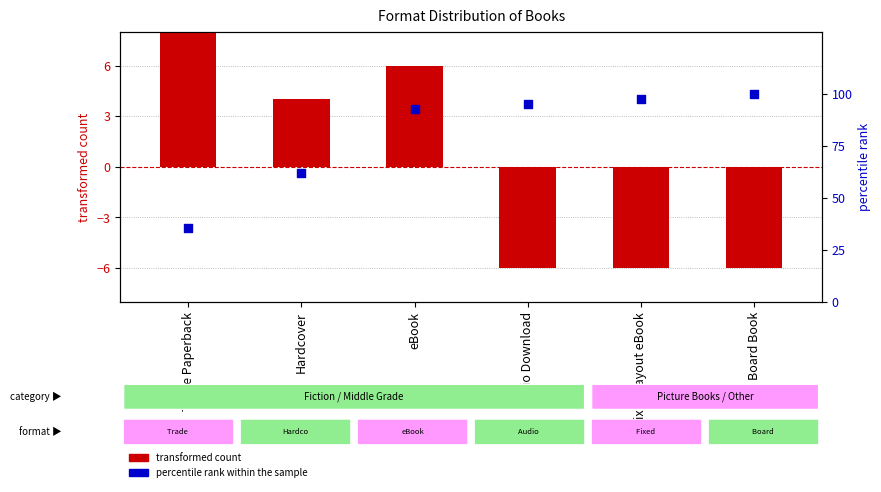

Which series reaches the minimum Y coordinate?

transformed count